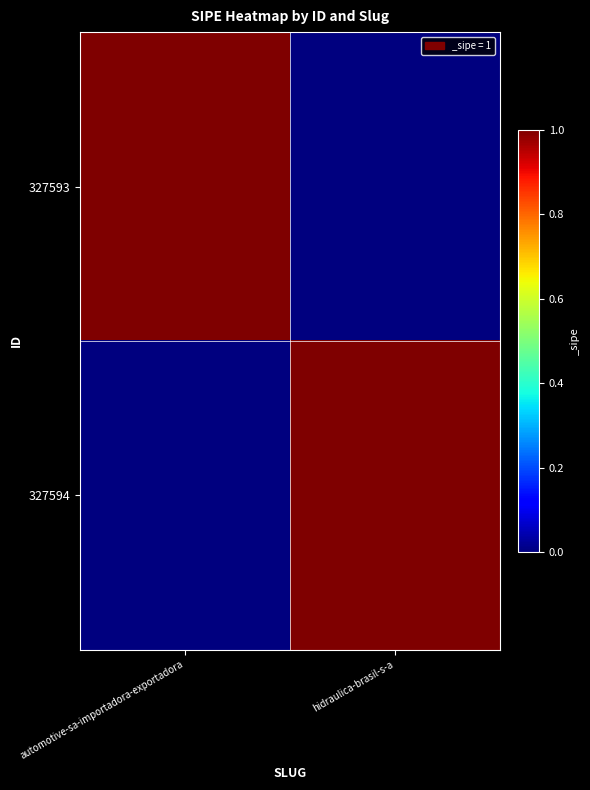

Between automotive-sa-importadora-exportadora and hidraulica-brasil-s-a, which series saw the biggest shift?

327593